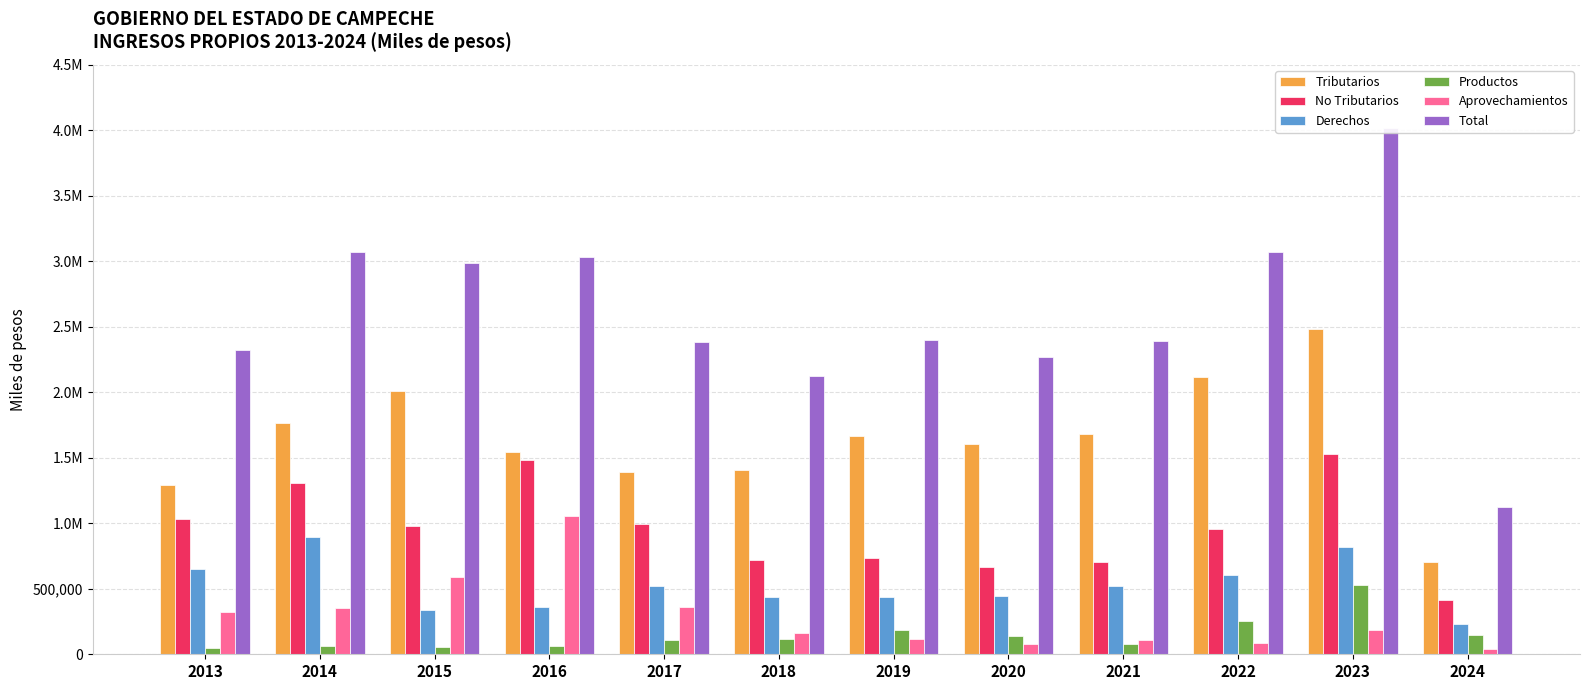

What is the average value of the No Tributarios series?

959913.1